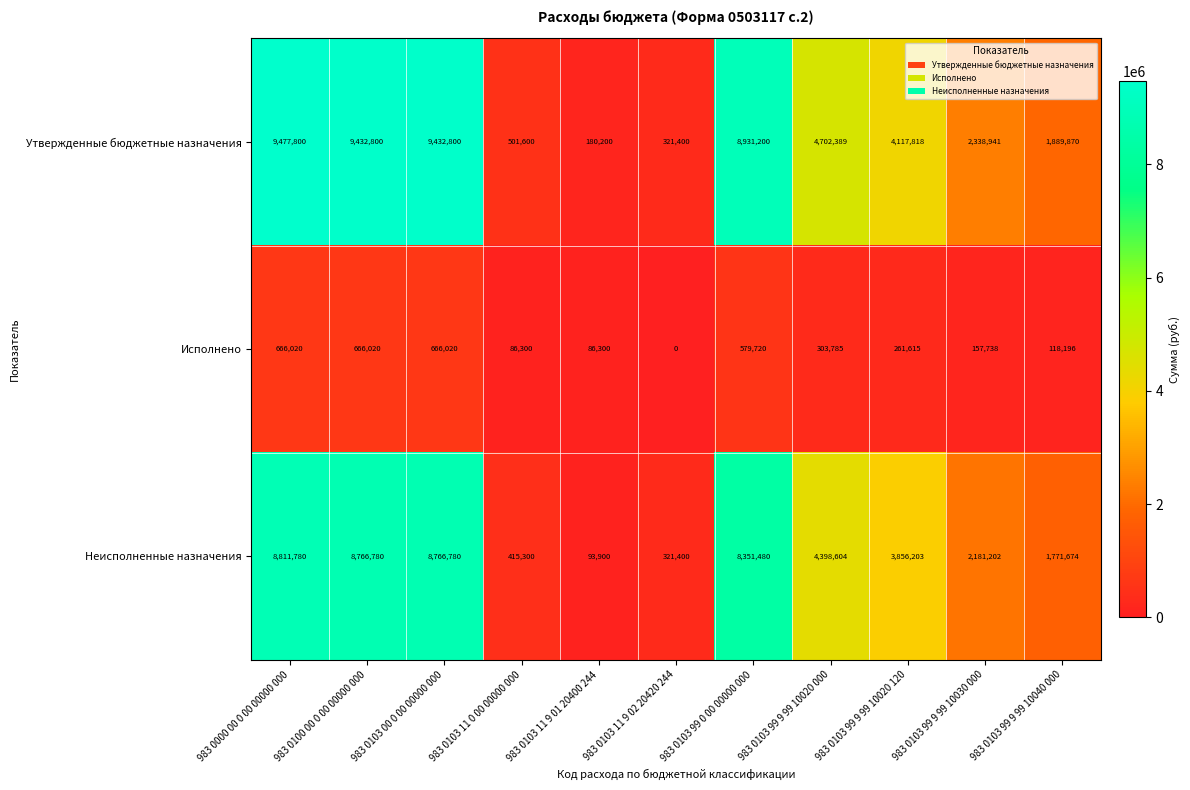

How many series are shown in this chart?

3